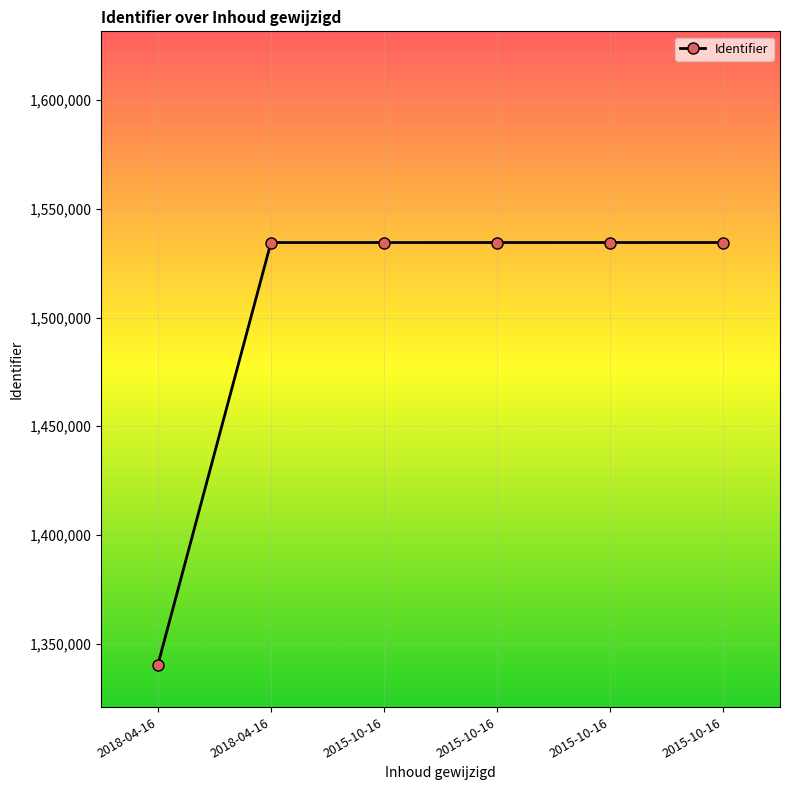

How many lines are shown in the chart?

1